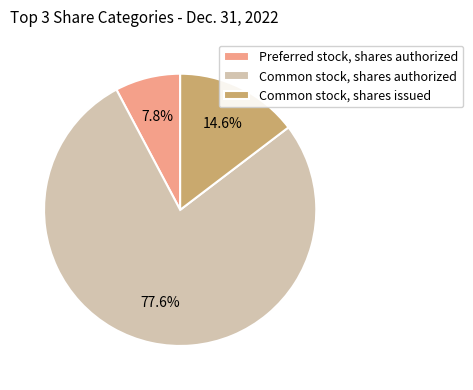

Count the number of slices in the pie.

3